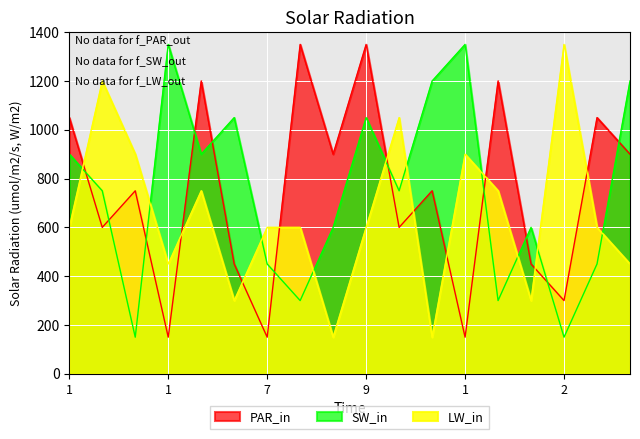

Which label corresponds to the smallest value in the chart?

1